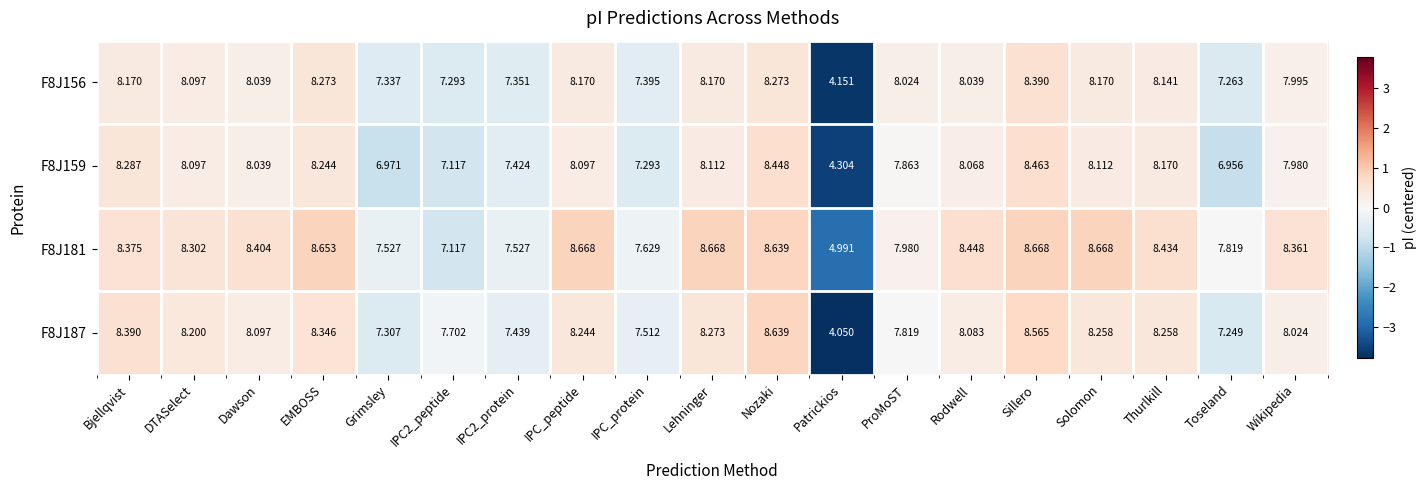

Is the value of F8J187 at Patrickios greater than the value of F8J181 at IPC_peptide?

No